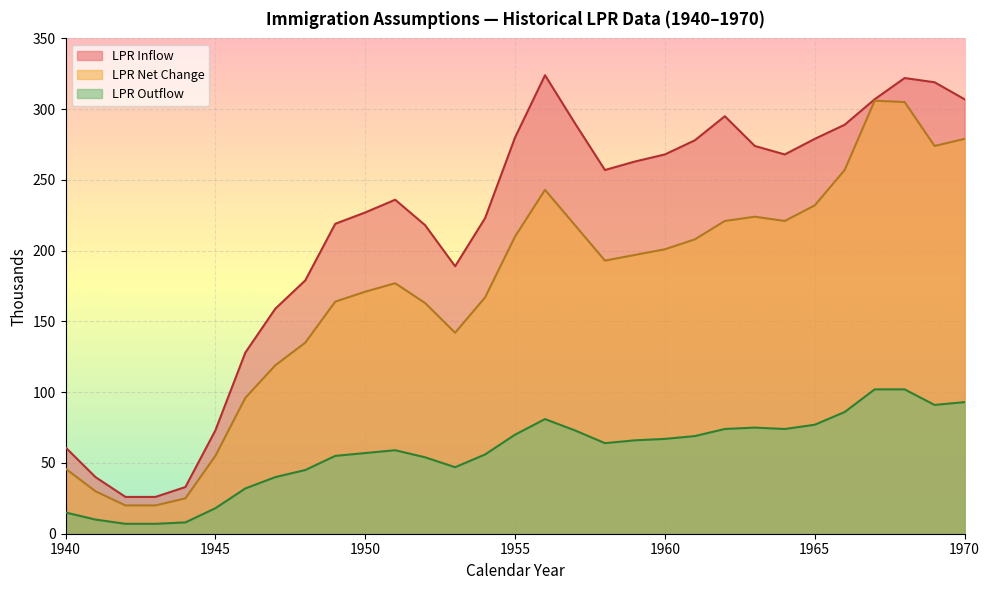

In LPR Outflow, how many points are higher than both neighbors (excluding endpoints)?

3